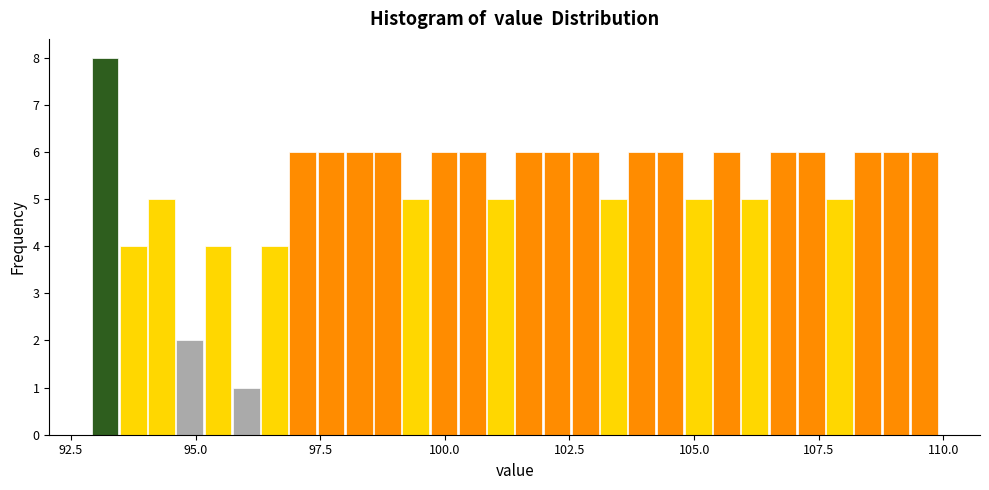

Around what value on the x-axis is the tallest bar? Give the approximate position of its centre, as read against the axis.

93.0